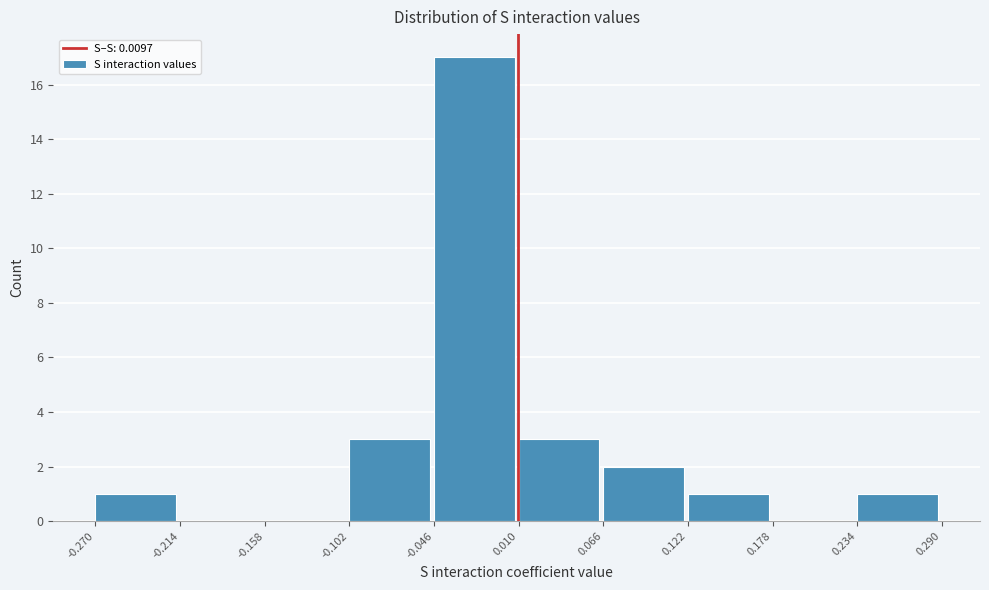

How tall is the bar that spans 0.122 to 0.178 on the x-axis? The values are not printed on the chart, so give them approximately, as read against the axis.

1